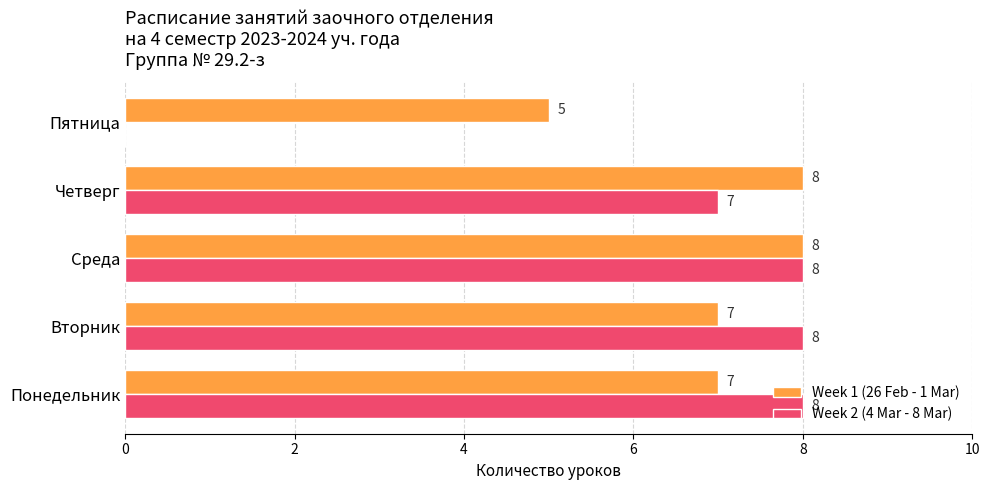

Is it true that Week 1 (26 Feb - 1 Mar) equals 7 at Пятница?

False